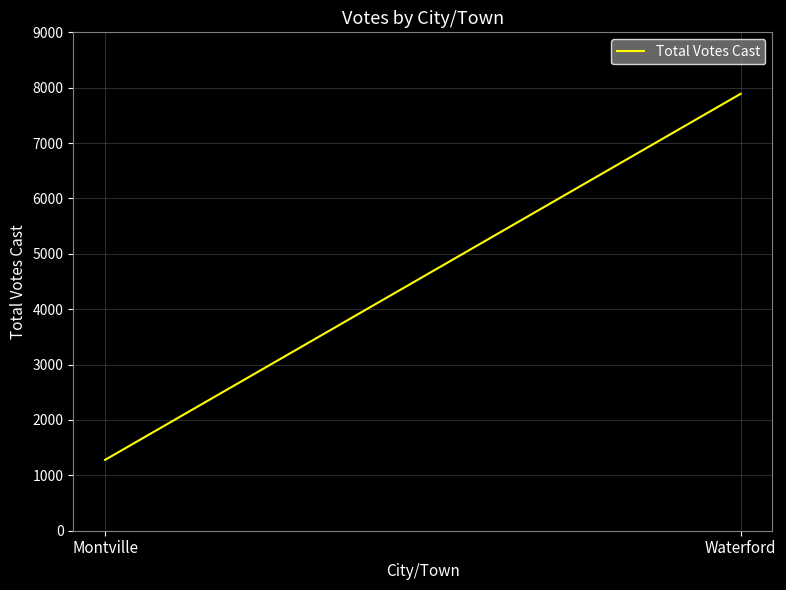

Reading left to right, list all the values displayed in this chart.

1279	7890